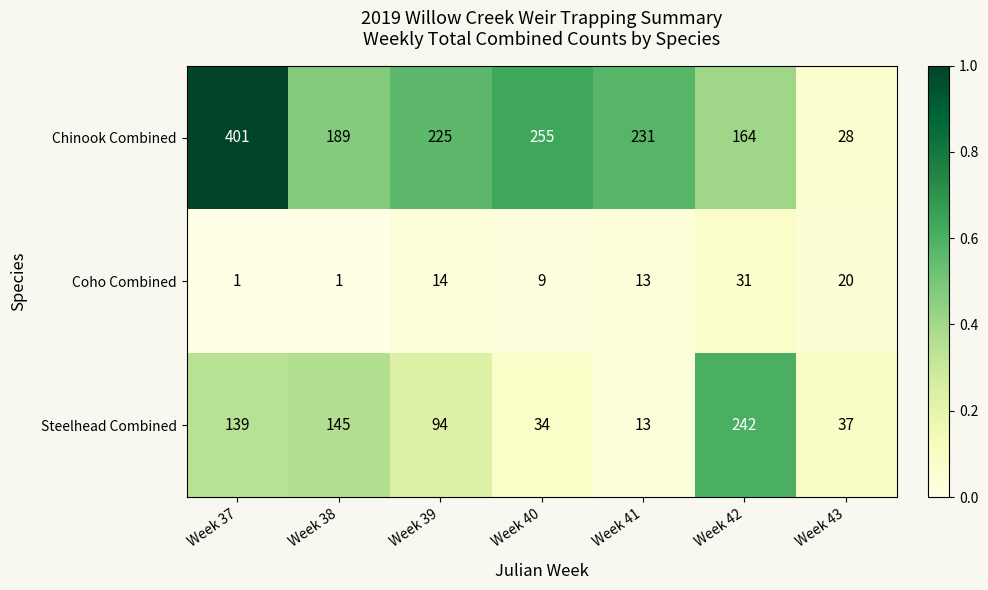

Reading left to right, extract all data points from this chart.

Chinook Combined: Week 37=401	Week 38=189	Week 39=225	Week 40=255	Week 41=231	Week 42=164	Week 43=28
Coho Combined: Week 37=1	Week 38=1	Week 39=14	Week 40=9	Week 41=13	Week 42=31	Week 43=20
Steelhead Combined: Week 37=139	Week 38=145	Week 39=94	Week 40=34	Week 41=13	Week 42=242	Week 43=37